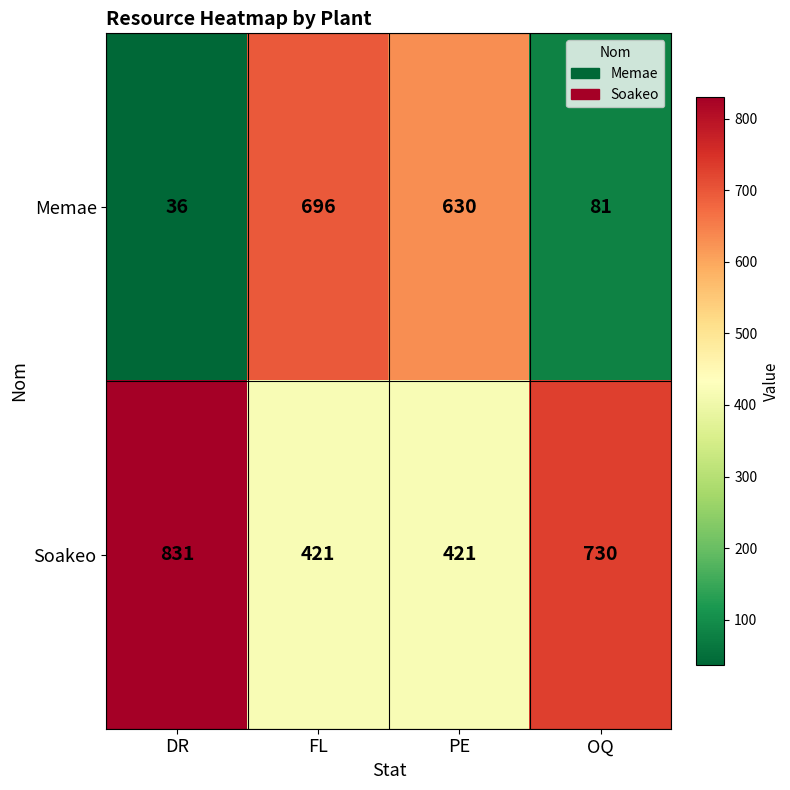

What value does the Soakeo series have at PE?

421